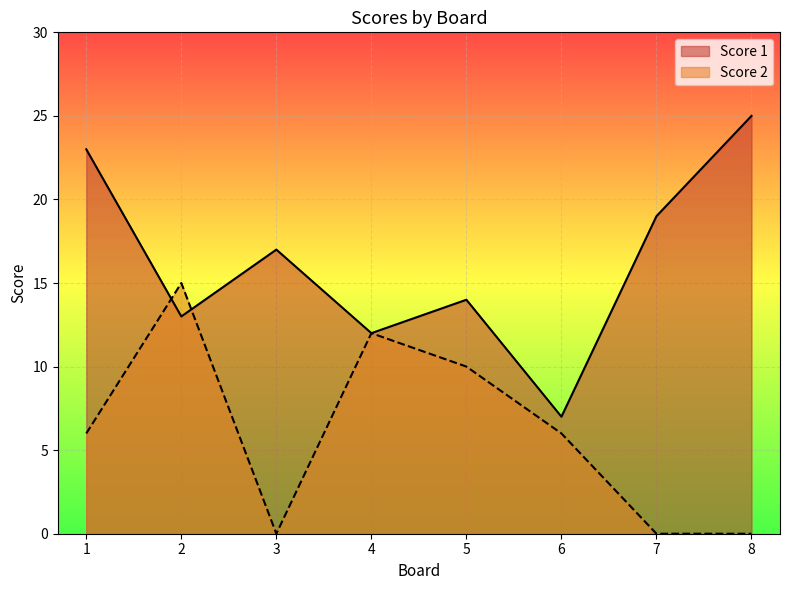

Between which two adjacent categories do Score 2 and Score 1 first intersect?

1 and 2